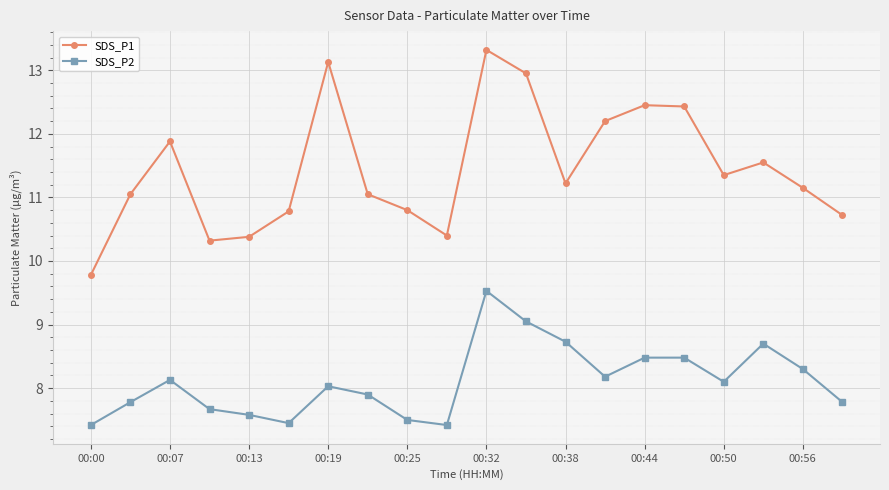

True or false: SDS_P2 and SDS_P1 cross at least once.

False